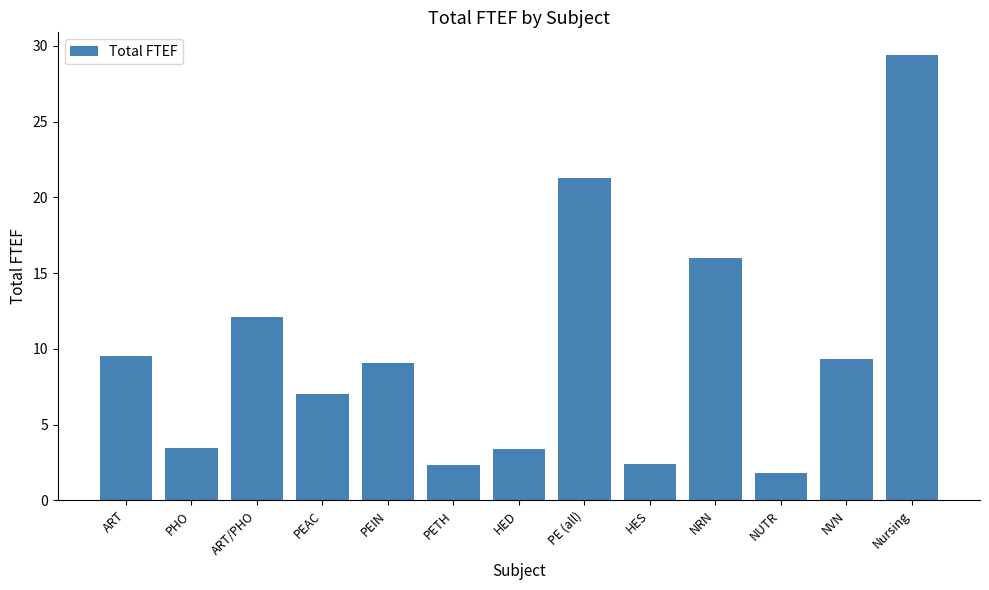

The value at NVN is 9.3. True or false?

True